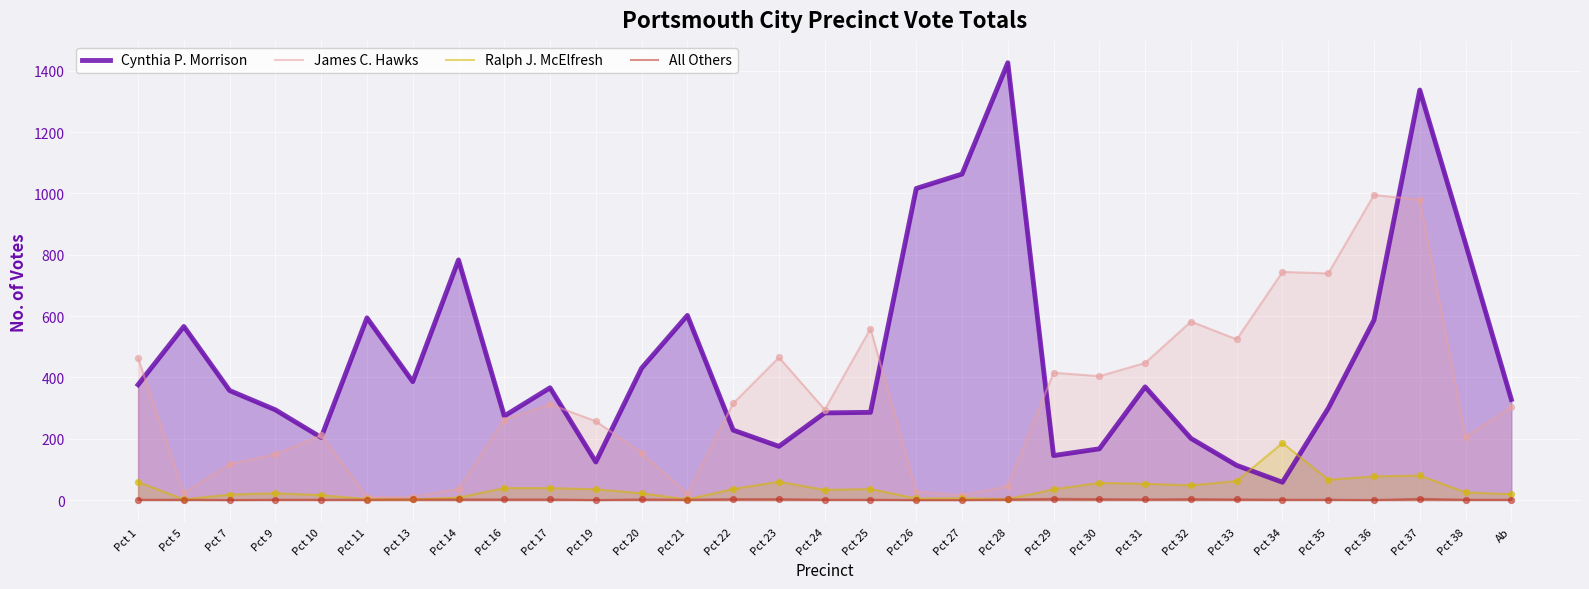

At which category is the sum across all series the highest?

Pct 37